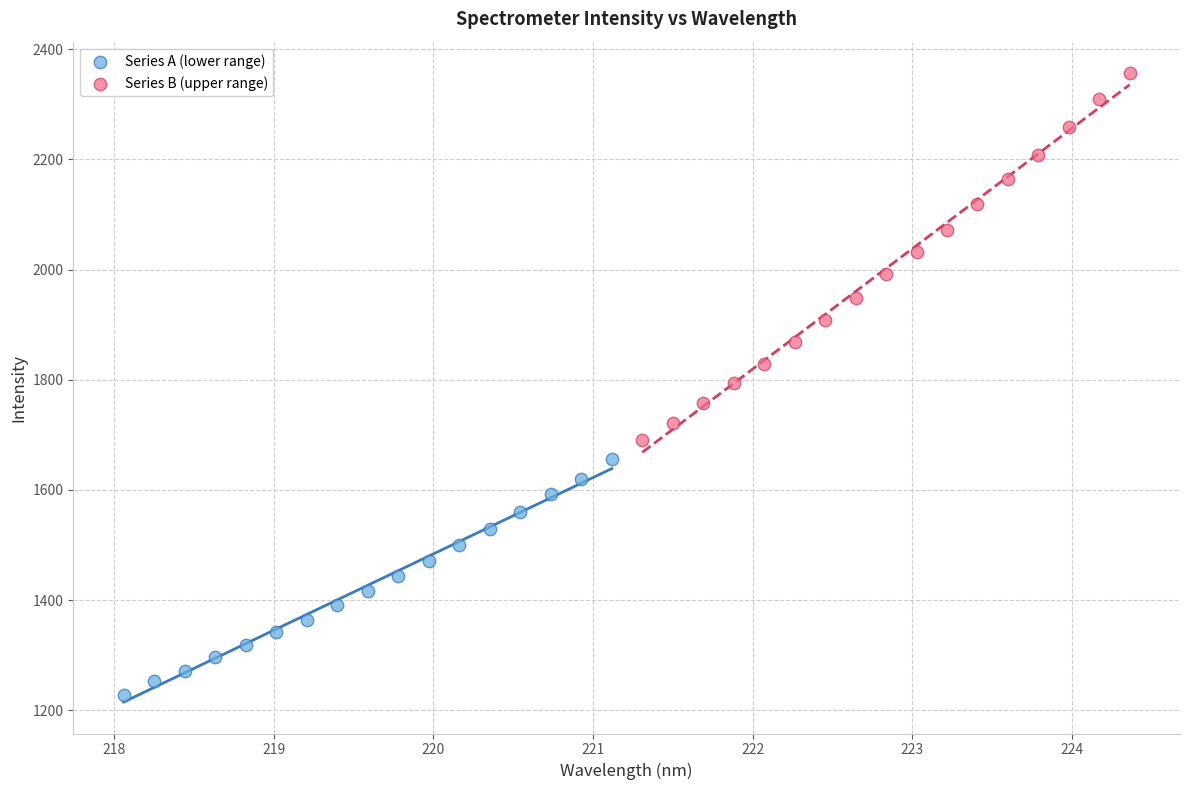

Which series contains the highest Y value?

Series B (upper range)